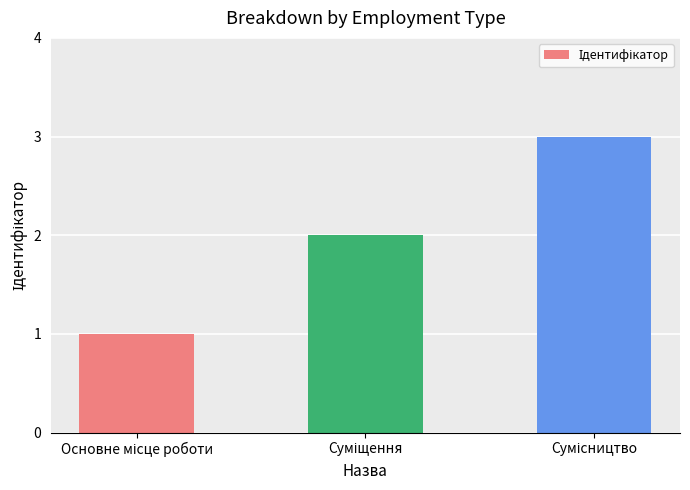

What is the average value?

2